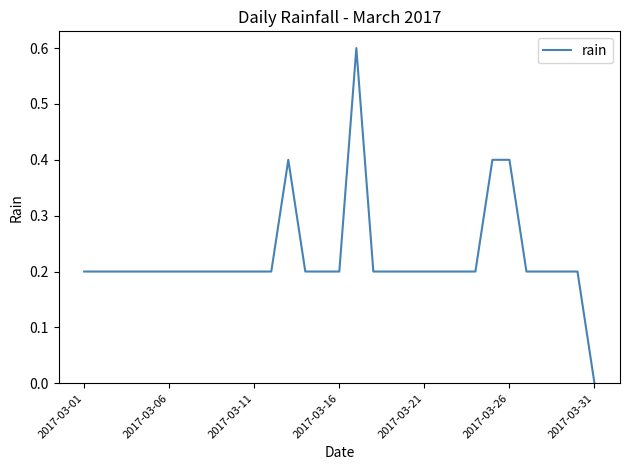

Where is the data nearest to the value 0?

2017-03-31